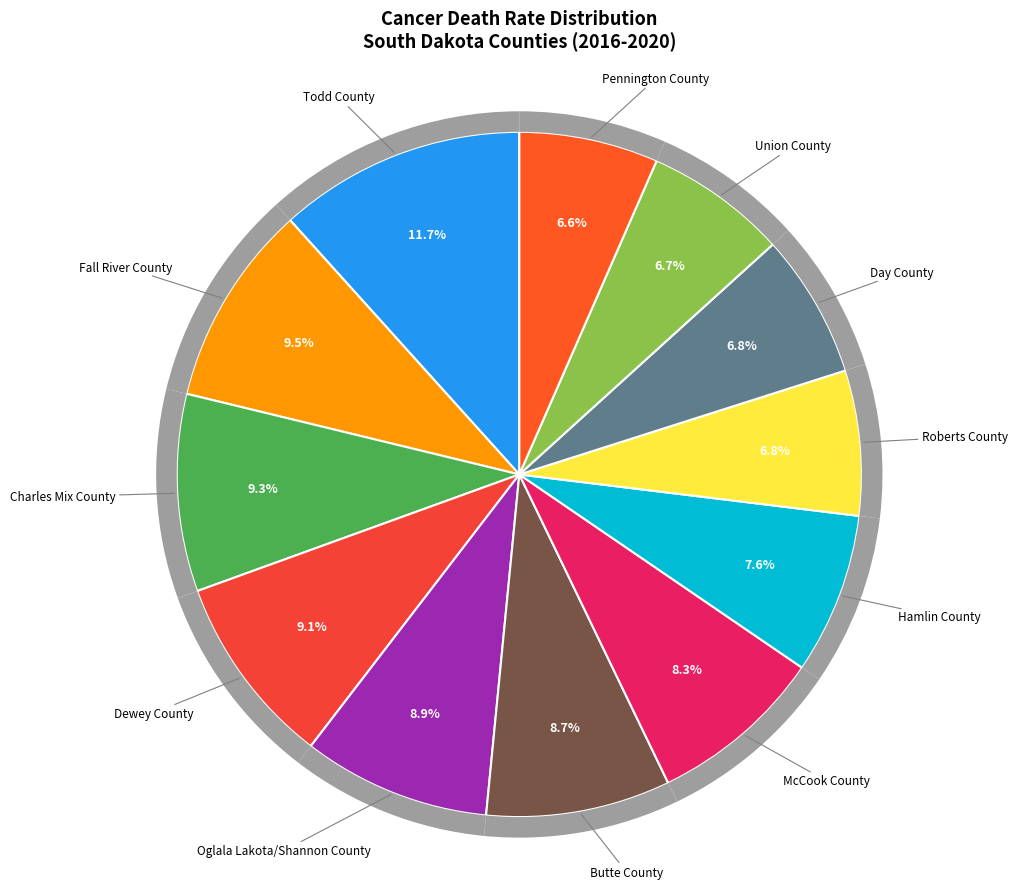

What percentage is the Butte County slice, to the nearest percent?

9%